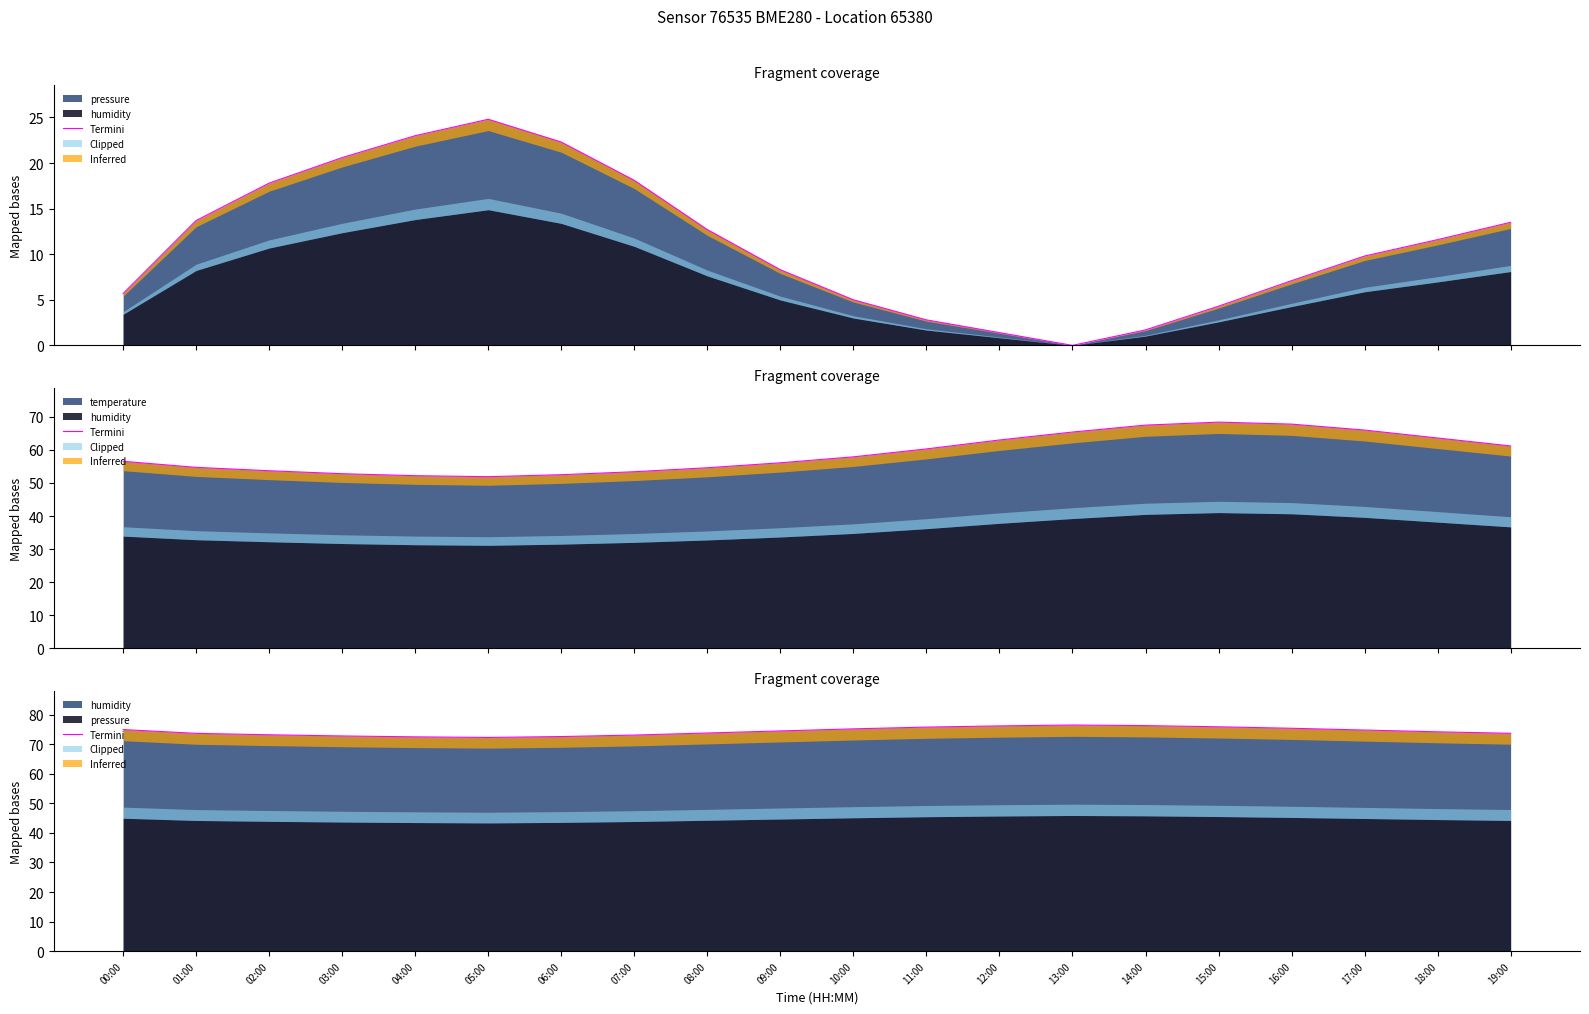

What is the difference between the values at 19:00 and 12:00?

2.5